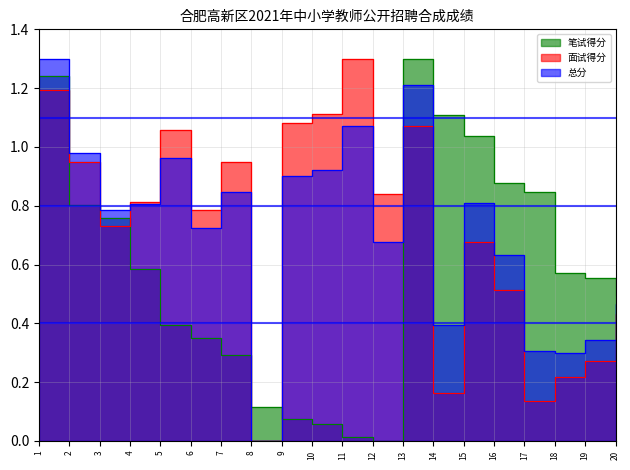

What is the difference between the highest and lowest values at 16?

0.4